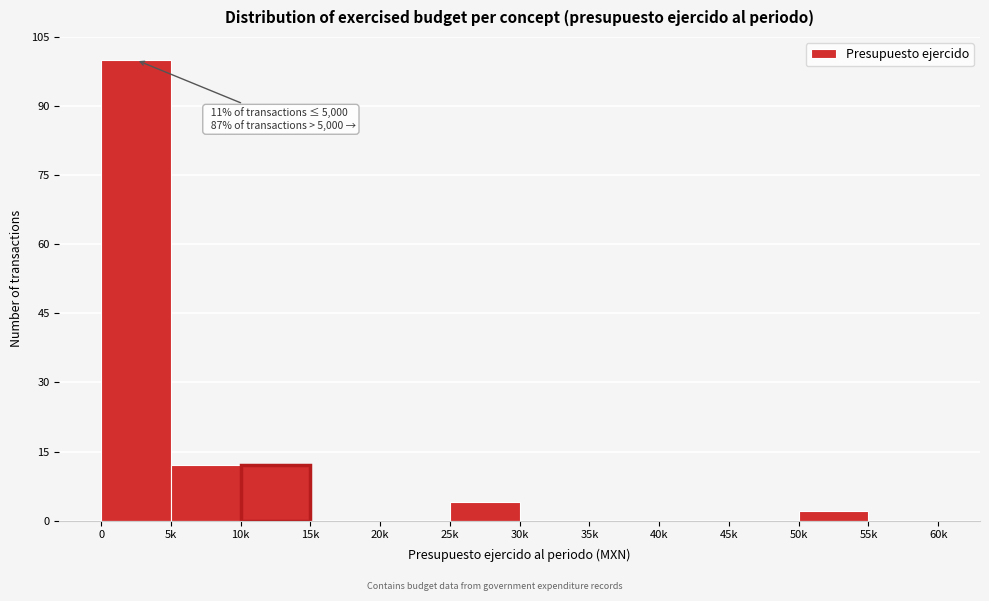

Reading left to right, transcribe all the data shown in this chart.

0=100	5k=12	10k=12	15k=0	20k=0	25k=4	30k=0	35k=0	40k=0	45k=0	50k=2	55k=0